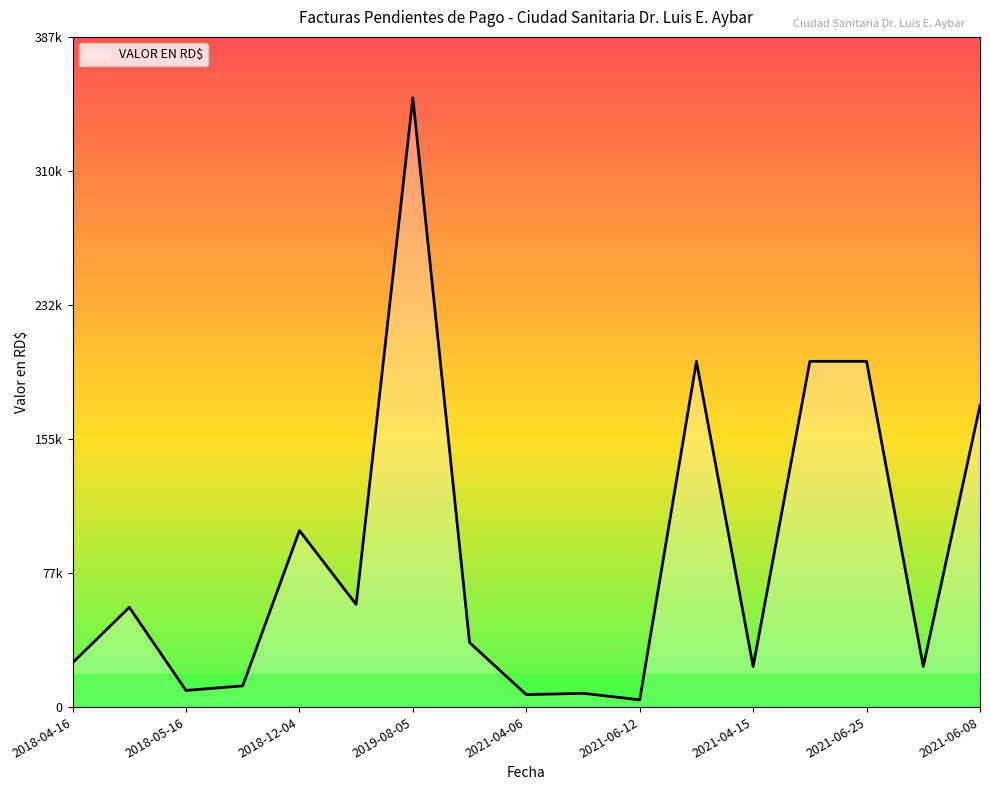

Where is the data nearest to the value 178319?

2021-06-08